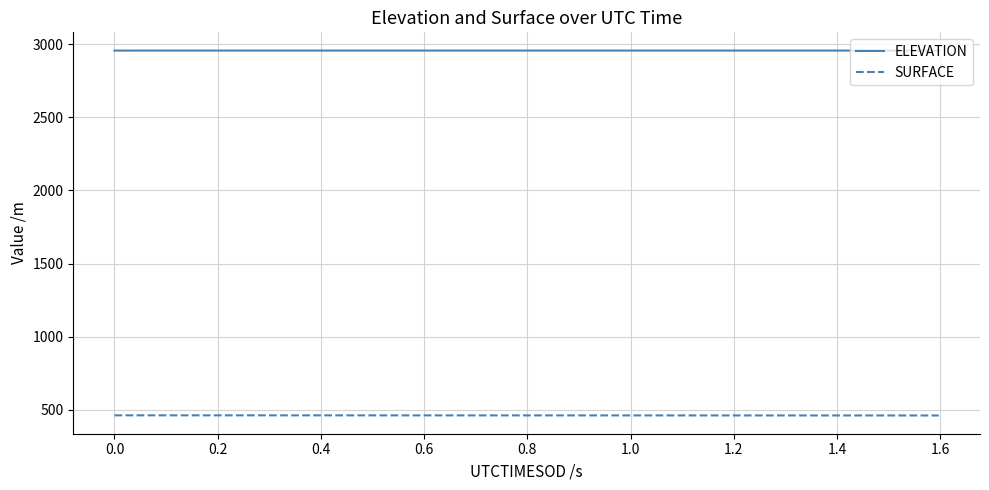

Is this an area chart (filled region under the line)?

No